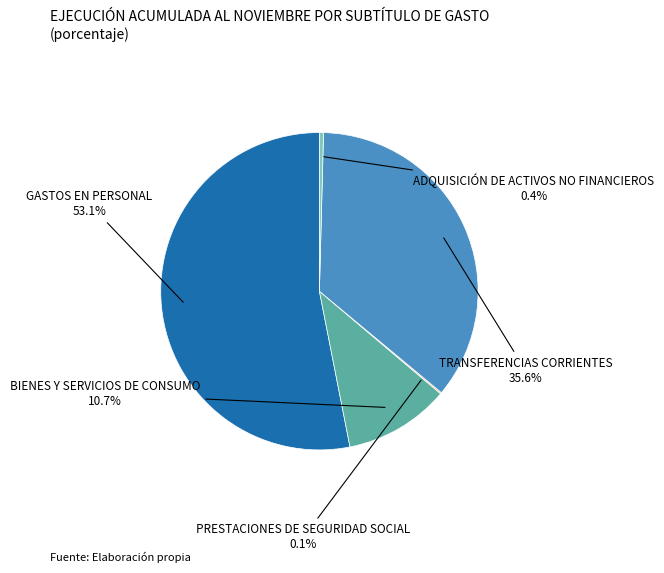

What is the ratio of the value at GASTOS EN PERSONAL to the value at TRANSFERENCIAS CORRIENTES?

1.5